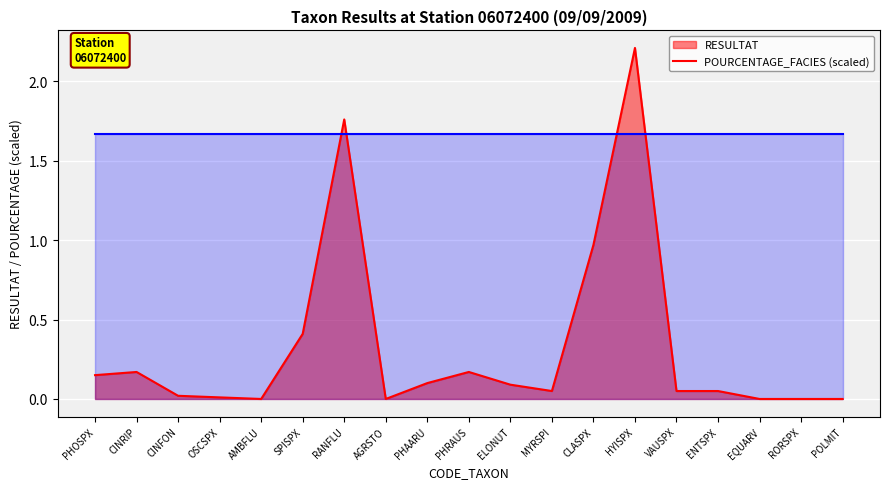

What position from the left is PHOSPX?

1